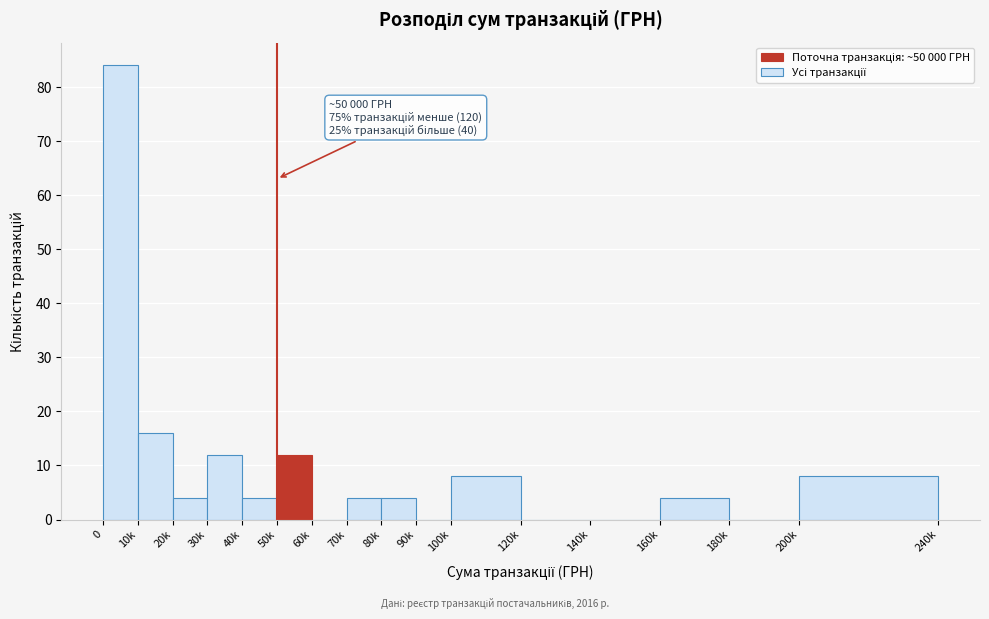

Reading right to left, transcribe all the data shown in this chart.

200k=8	180k=0	160k=4	140k=0	120k=0	100k=8	90k=0	80k=4	70k=4	60k=0	50k=12	40k=4	30k=12	20k=4	10k=16	0=84